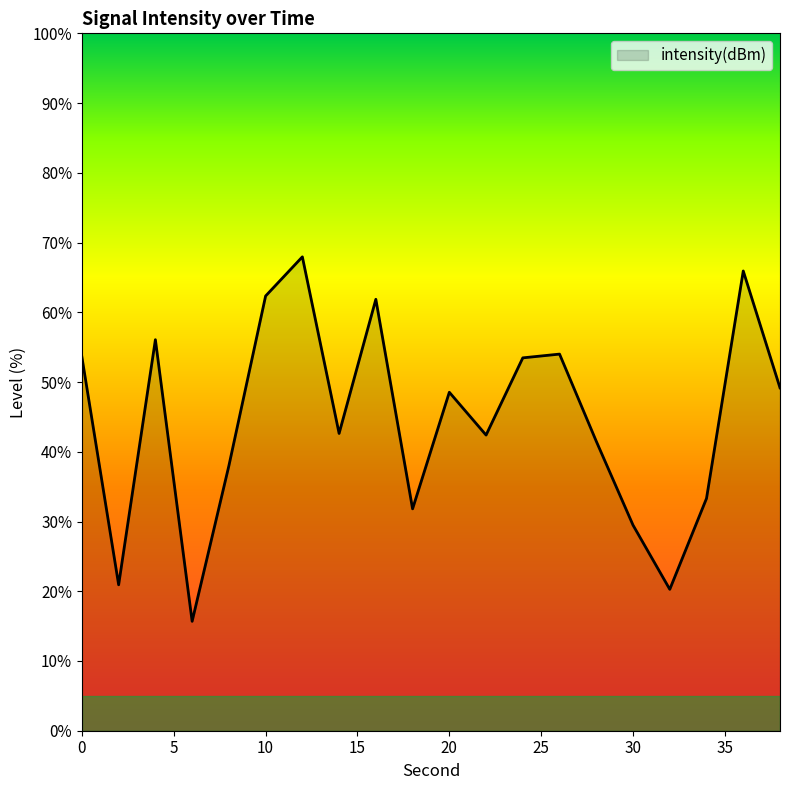

What is the difference between the maximum and minimum values?

52.3